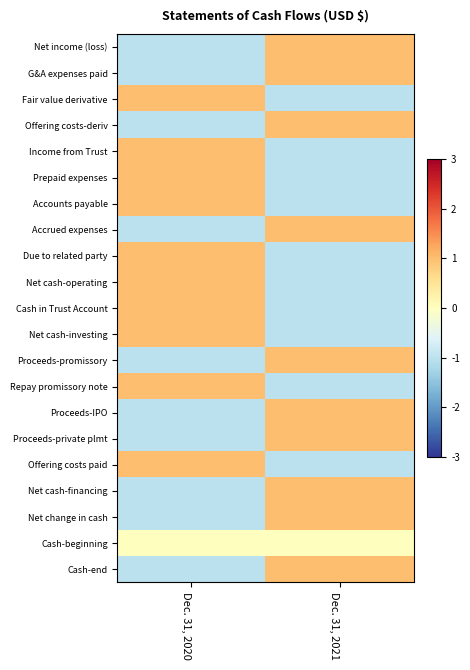

Reading left to right, list all the values displayed in this chart.

Net income (loss): Dec. 31, 2020=-1	Dec. 31, 2021=1
G&A expenses paid: Dec. 31, 2020=-1	Dec. 31, 2021=1
Fair value derivative: Dec. 31, 2020=1	Dec. 31, 2021=-1
Offering costs-deriv: Dec. 31, 2020=-1	Dec. 31, 2021=1
Income from Trust: Dec. 31, 2020=1	Dec. 31, 2021=-1
Prepaid expenses: Dec. 31, 2020=1	Dec. 31, 2021=-1
Accounts payable: Dec. 31, 2020=1	Dec. 31, 2021=-1
Accrued expenses: Dec. 31, 2020=-1	Dec. 31, 2021=1
Due to related party: Dec. 31, 2020=1	Dec. 31, 2021=-1
Net cash-operating: Dec. 31, 2020=1	Dec. 31, 2021=-1
Cash in Trust Account: Dec. 31, 2020=1	Dec. 31, 2021=-1
Net cash-investing: Dec. 31, 2020=1	Dec. 31, 2021=-1
Proceeds-promissory: Dec. 31, 2020=-1	Dec. 31, 2021=1
Repay promissory note: Dec. 31, 2020=1	Dec. 31, 2021=-1
Proceeds-IPO: Dec. 31, 2020=-1	Dec. 31, 2021=1
Proceeds-private plmt: Dec. 31, 2020=-1	Dec. 31, 2021=1
Offering costs paid: Dec. 31, 2020=1	Dec. 31, 2021=-1
Net cash-financing: Dec. 31, 2020=-1	Dec. 31, 2021=1
Net change in cash: Dec. 31, 2020=-1	Dec. 31, 2021=1
Cash-beginning: Dec. 31, 2020=0	Dec. 31, 2021=0
Cash-end: Dec. 31, 2020=-1	Dec. 31, 2021=1